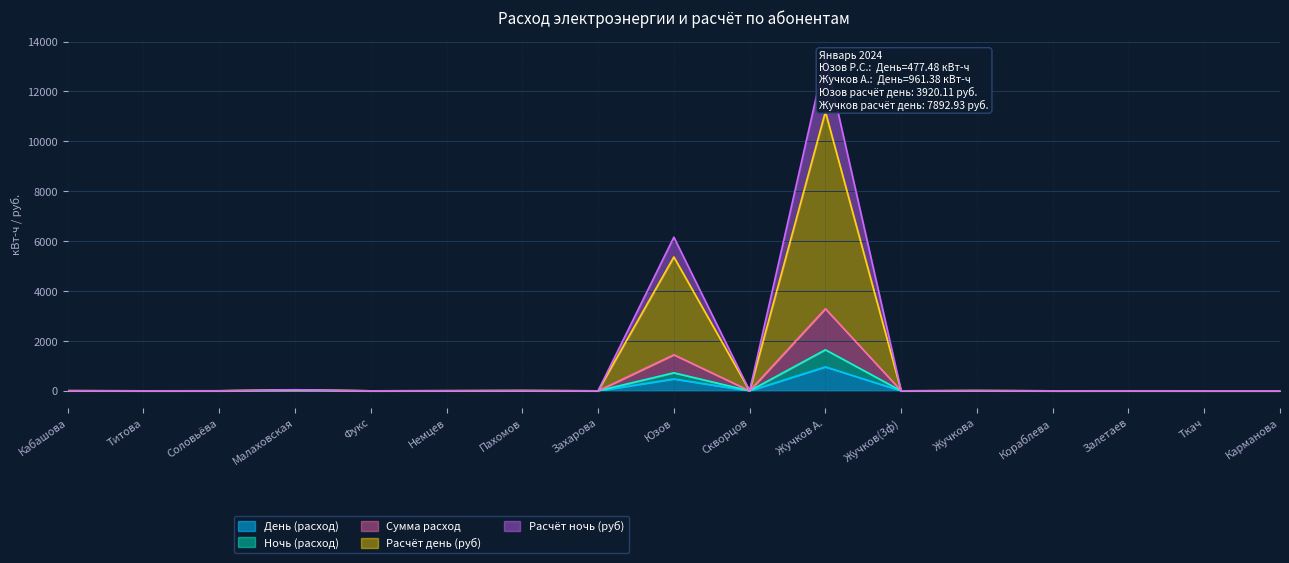

What is the maximum value for День (расход)?

961.4